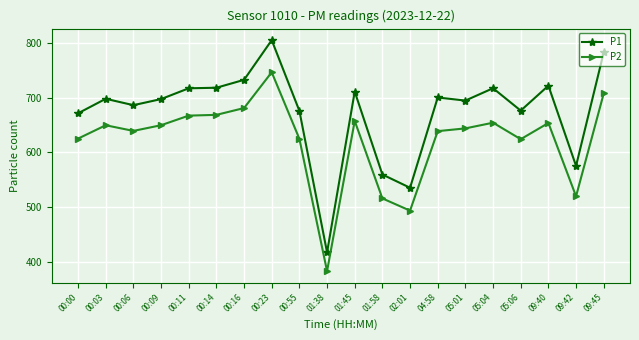

Does the chart display data point markers on the line(s)?

Yes